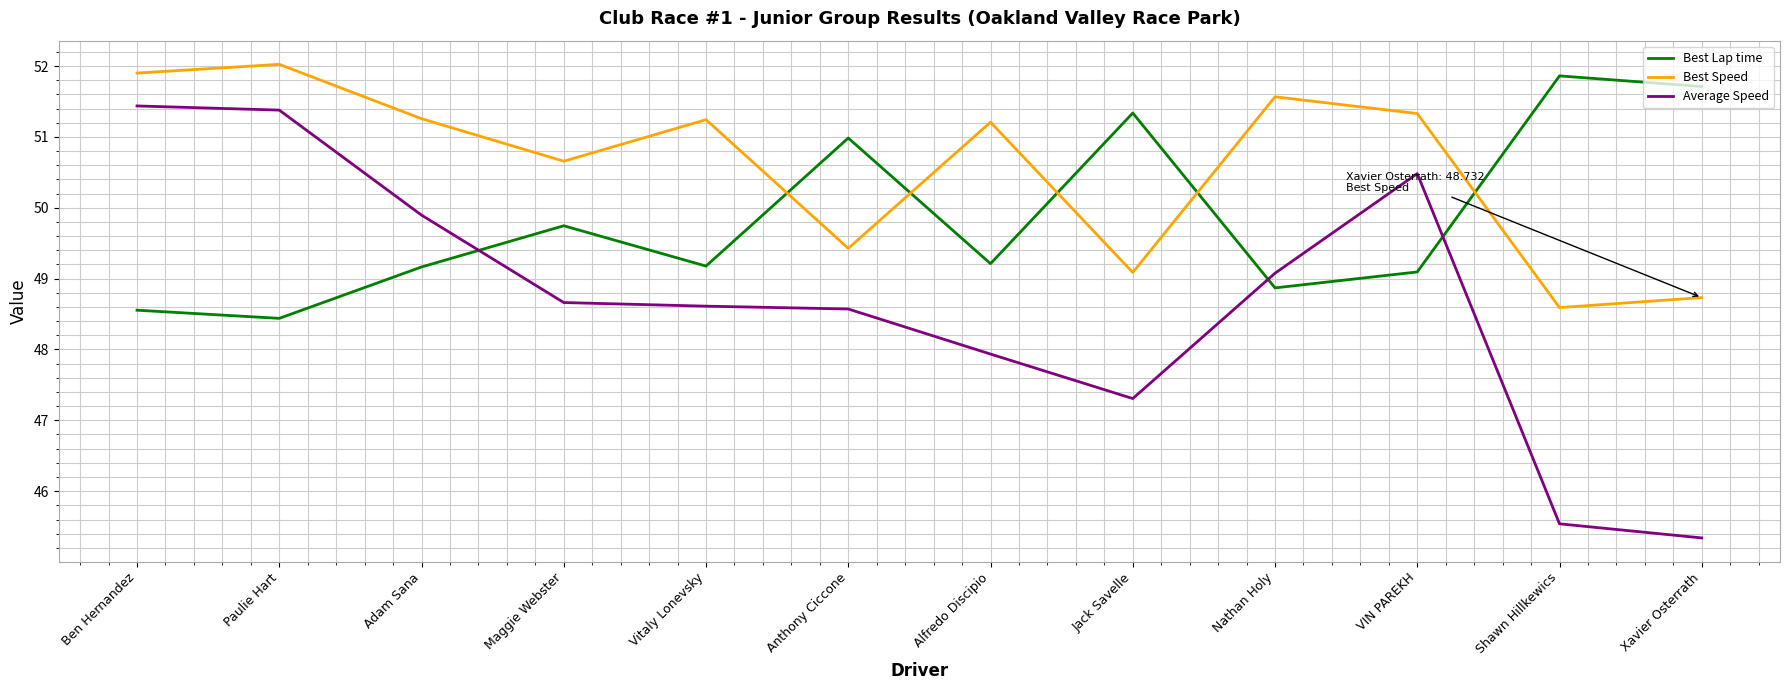

Which category has the lowest value in the Best Speed series?

Shawn Hillkewics